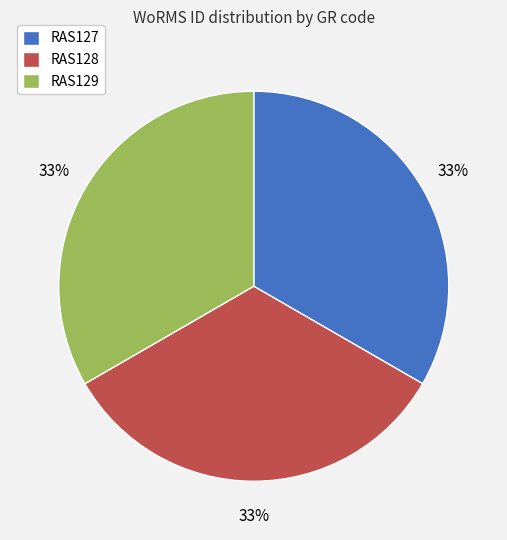

Approximately how many times larger is the value at RAS127 compared to RAS129?

1.0